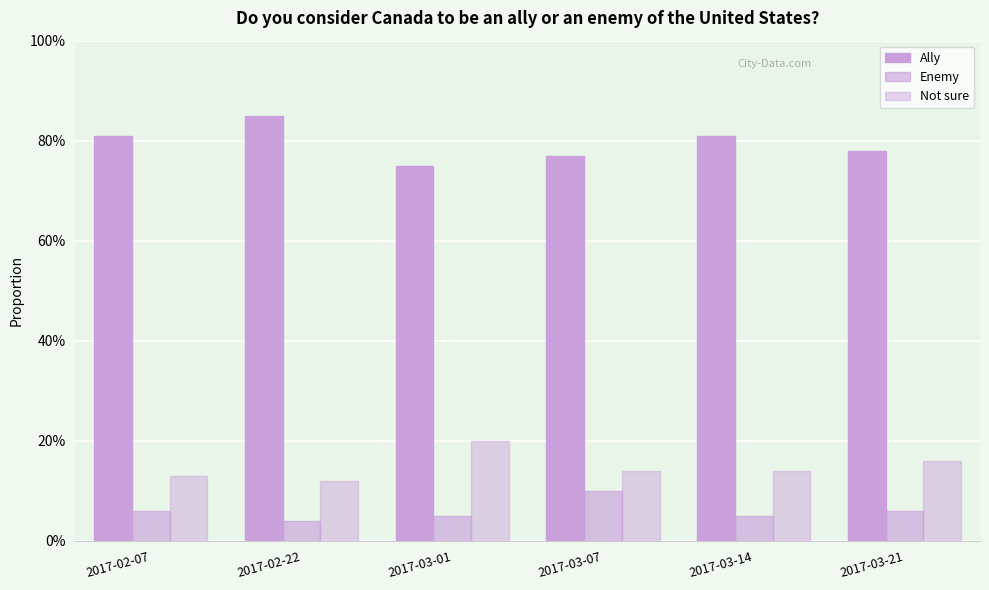

Reading right to left, extract all data points from this chart.

Ally: 0.8	0.8	0.8	0.8	0.8	0.8
Enemy: 0.1	0.1	0.1	0.1	0.0	0.1
Not sure: 0.2	0.1	0.1	0.2	0.1	0.1